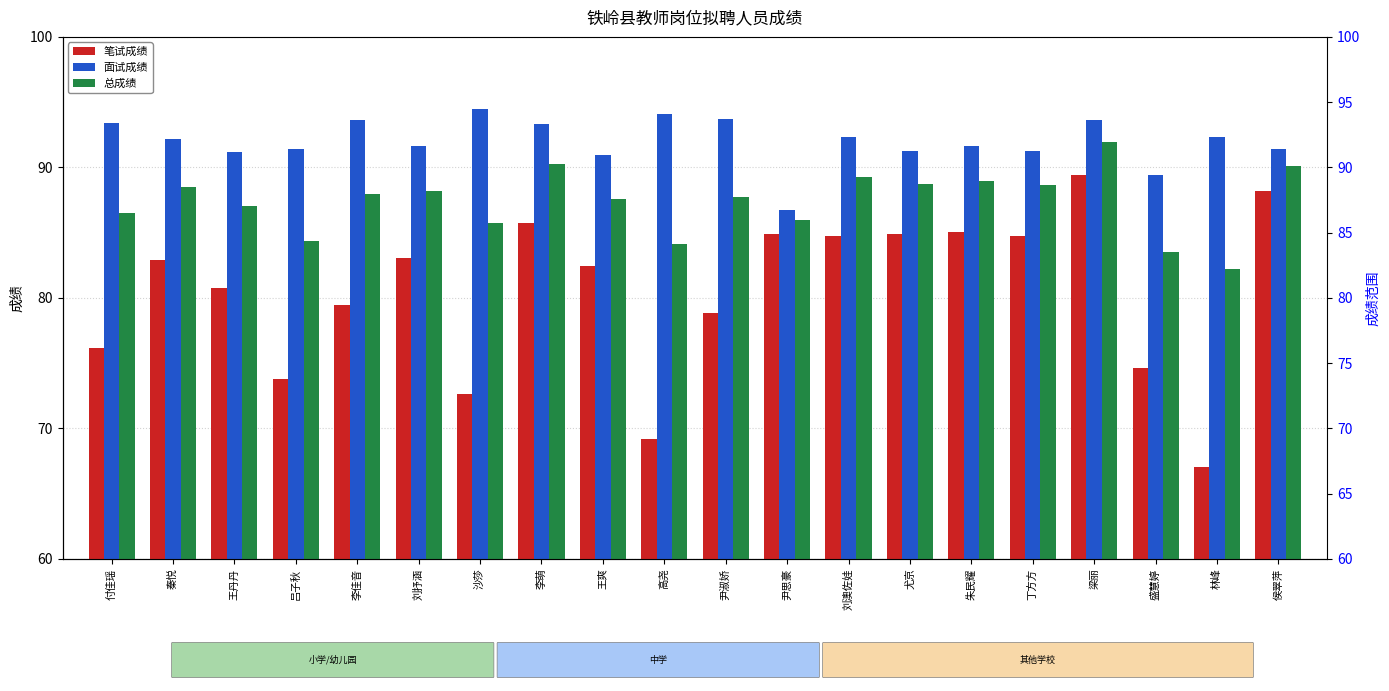

Rank the series by their maximum value, from highest to lowest.

面试成绩, 总成绩, 笔试成绩